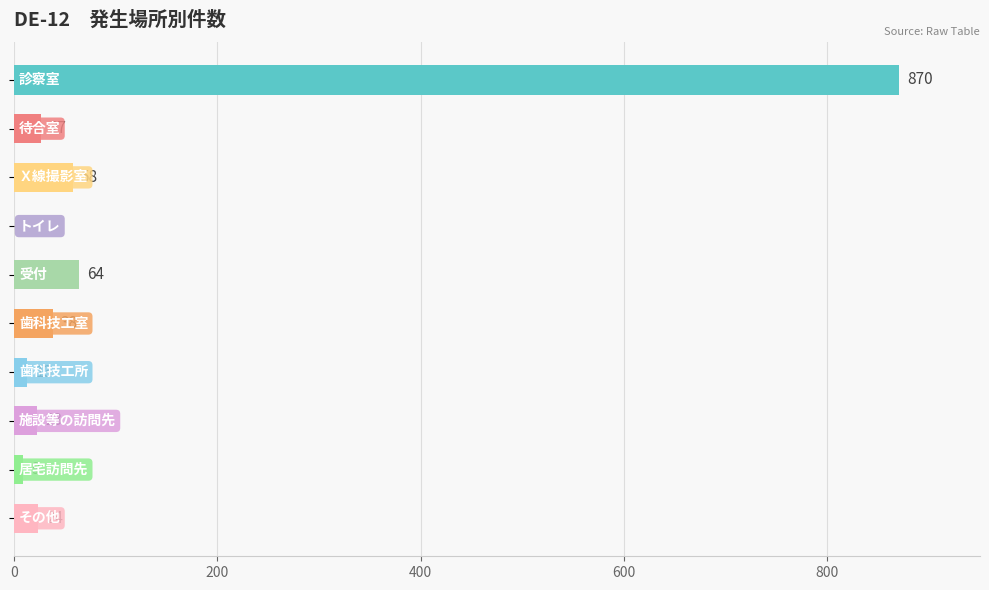

What is the sum of all values?

1126